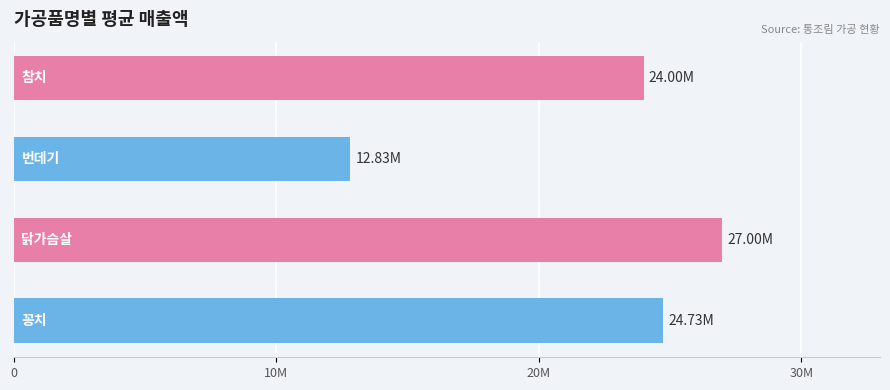

Does the chart contain any negative values?

No